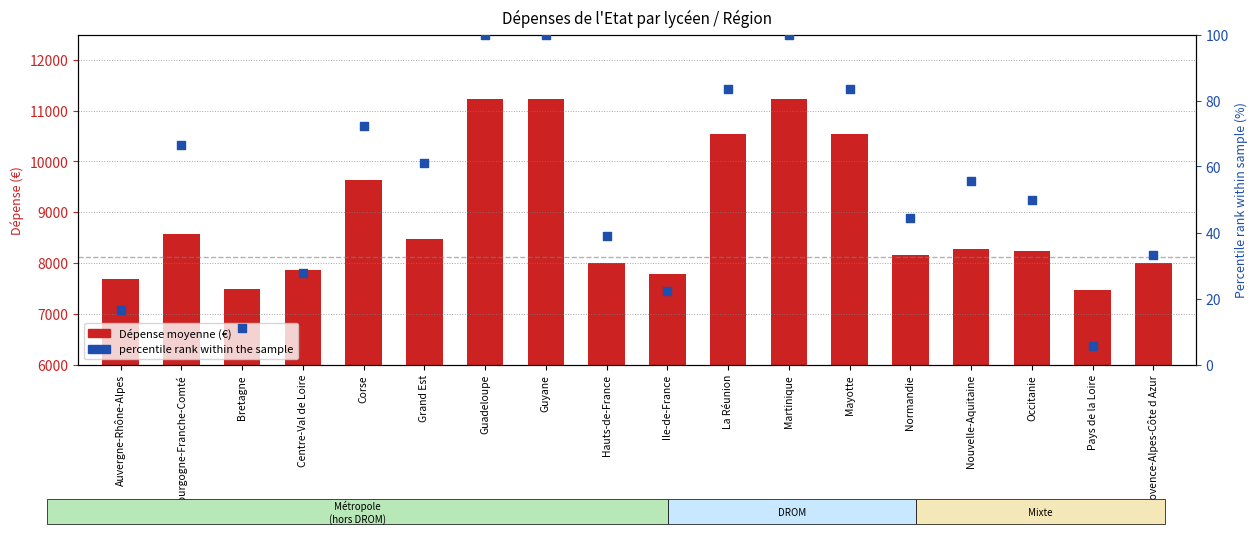

What are all the series names shown in the legend?

Dépense moyenne (€), percentile rank within the sample